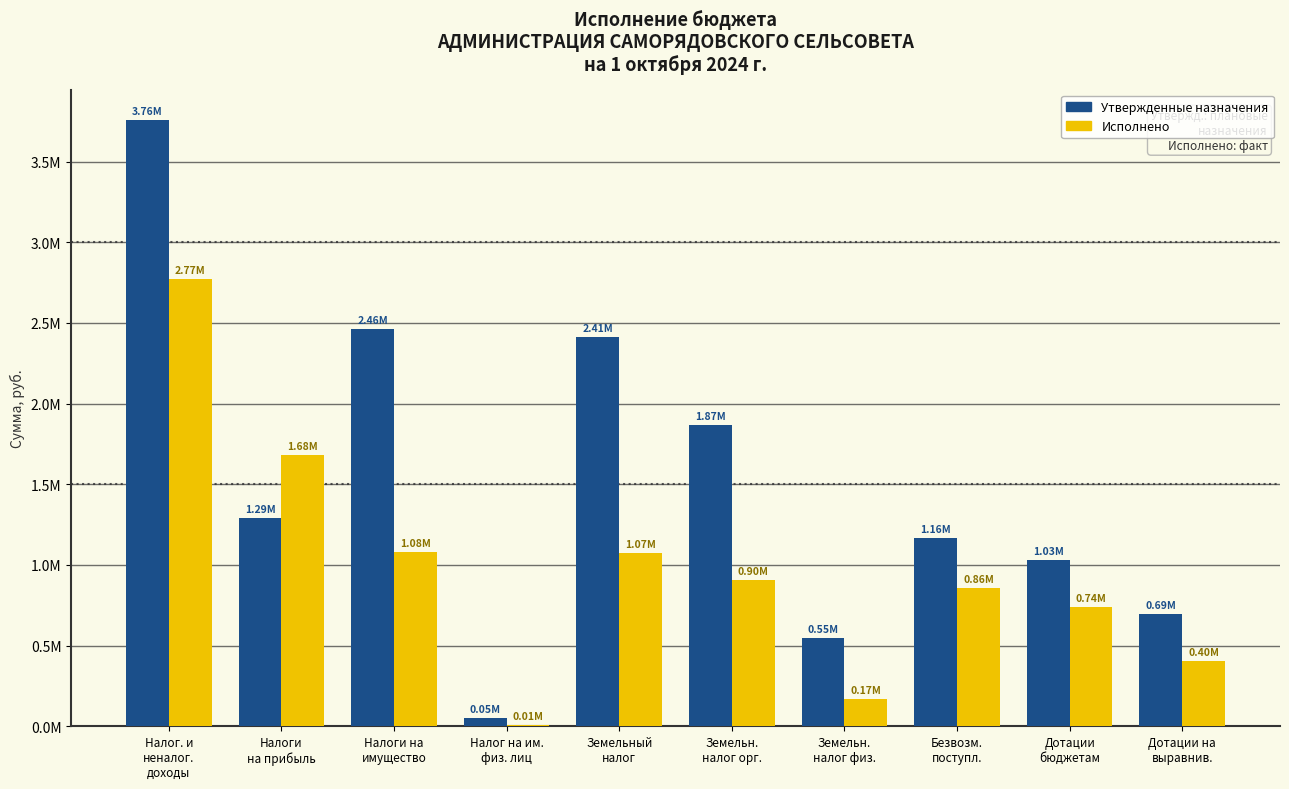

Read the Исполнено value at Дотации
бюджетам.

739761.0